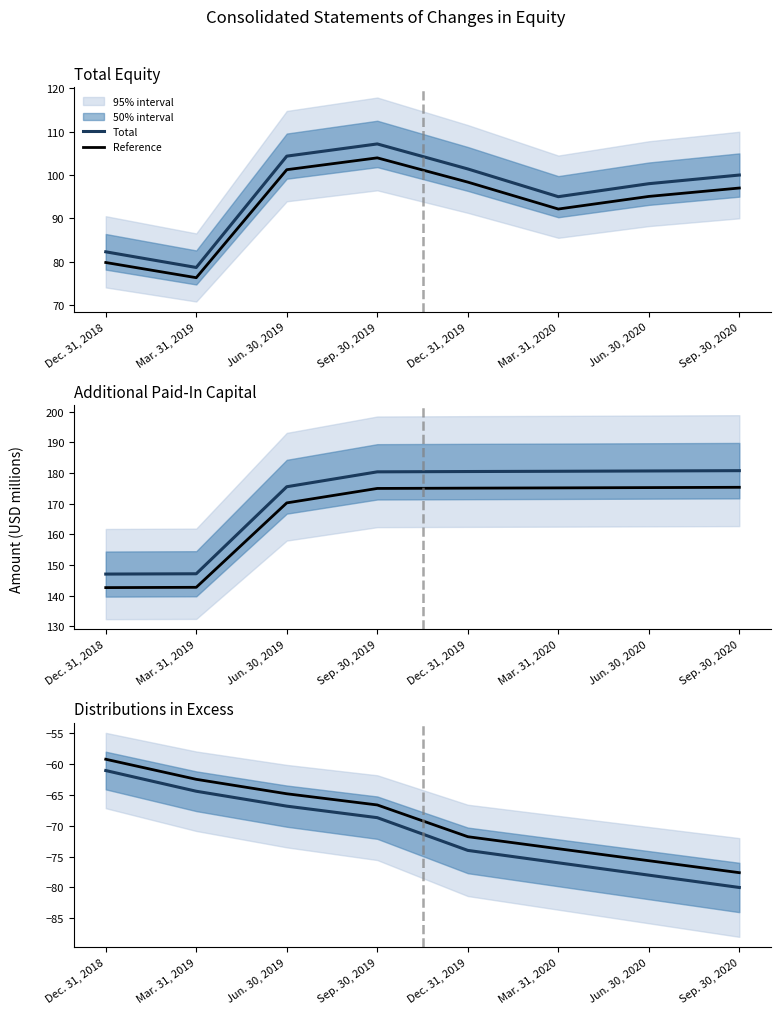

What is the label of the 7th point from the left?

Jun. 30, 2020